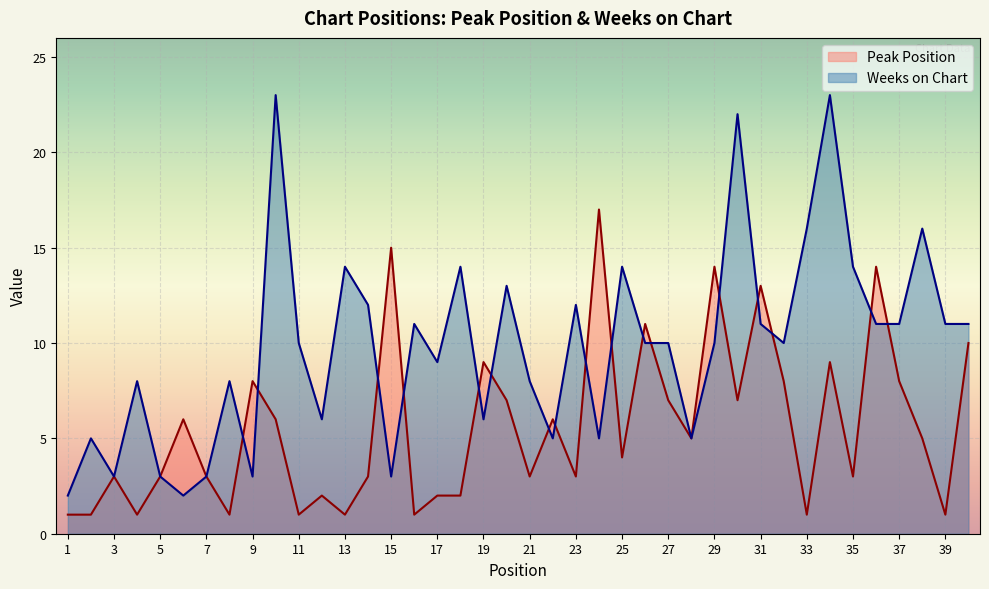

How many series are shown in this chart?

2